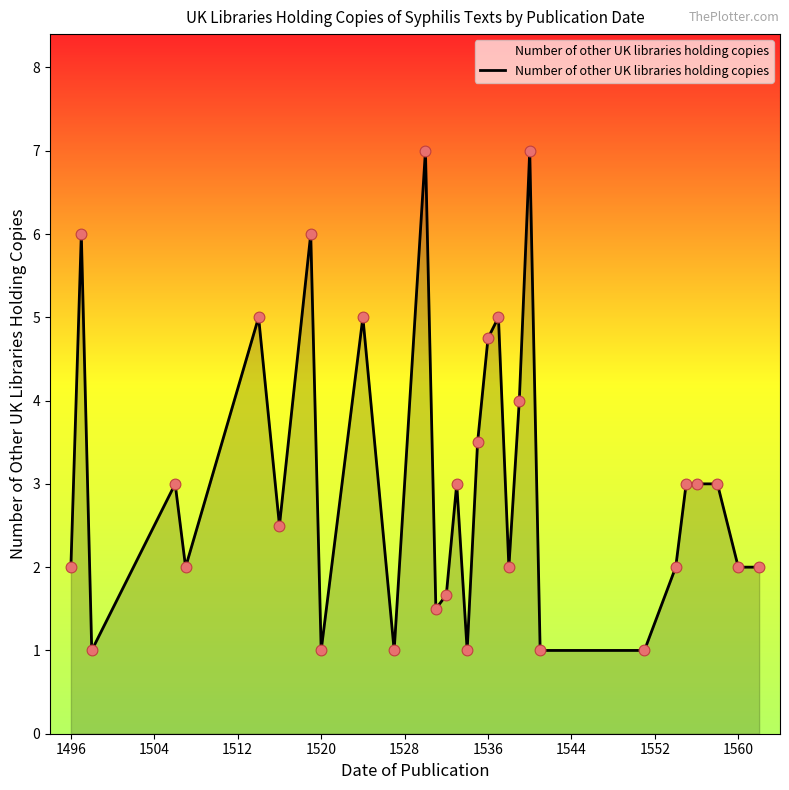

What is the smallest value displayed?

1.0